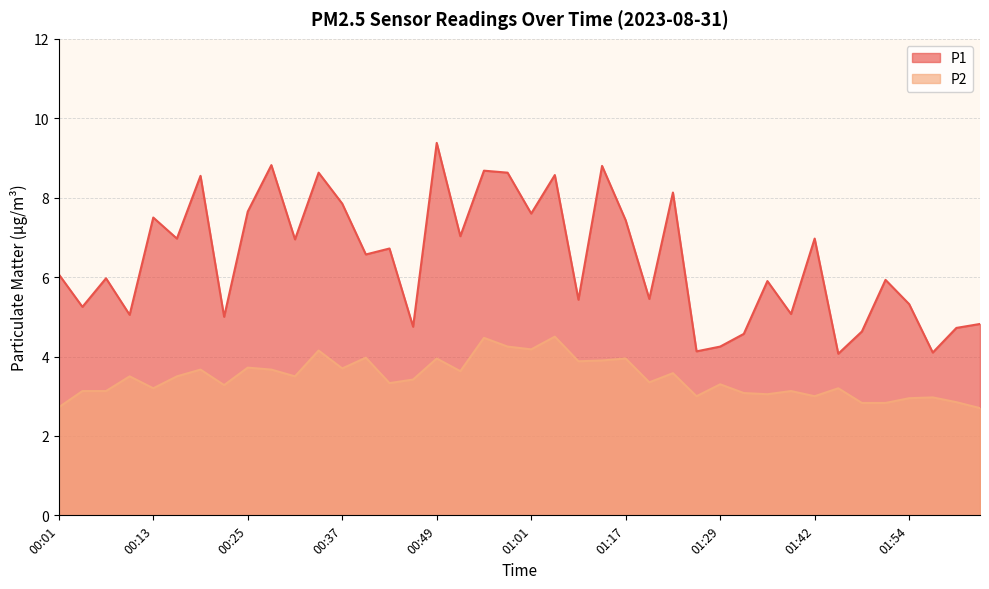

At 01:26, list the series in order from smallest to largest.

P2, P1